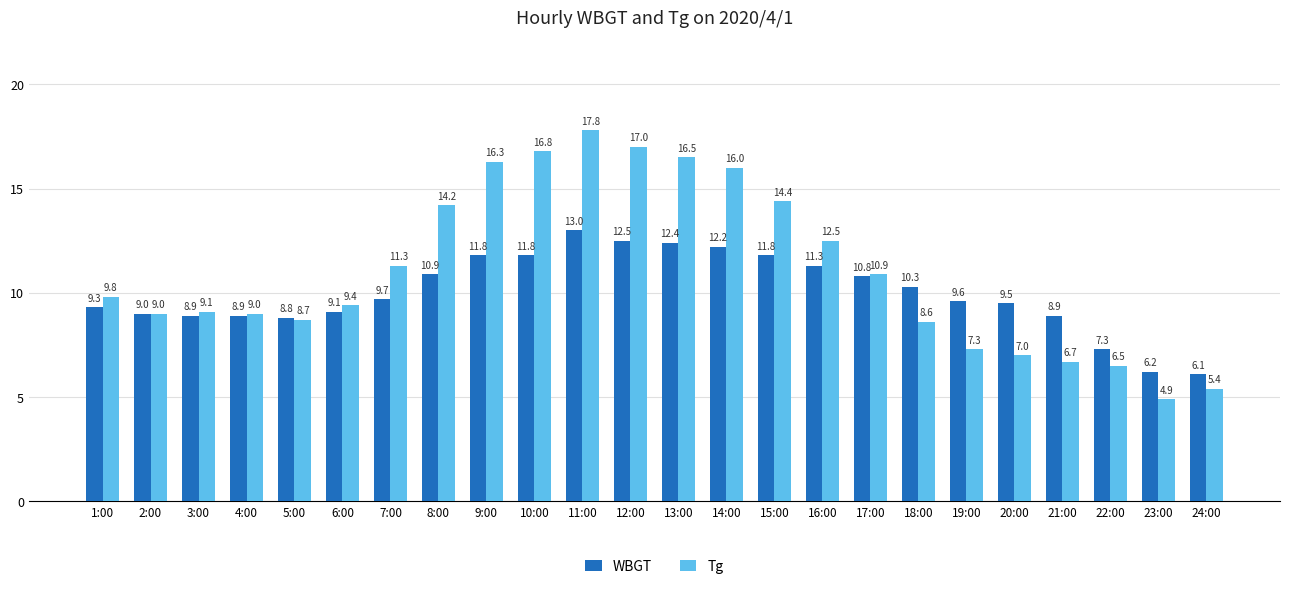

How many bars are there in total?

48